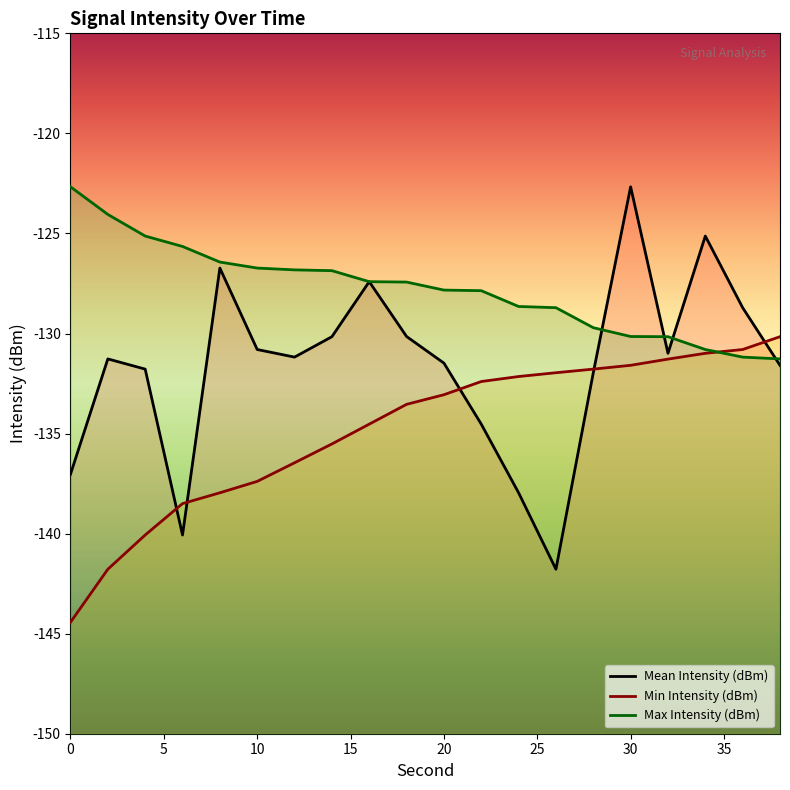

Rank the series at 5 from highest to lowest value.

Max Intensity (dBm), Mean Intensity (dBm), Min Intensity (dBm)